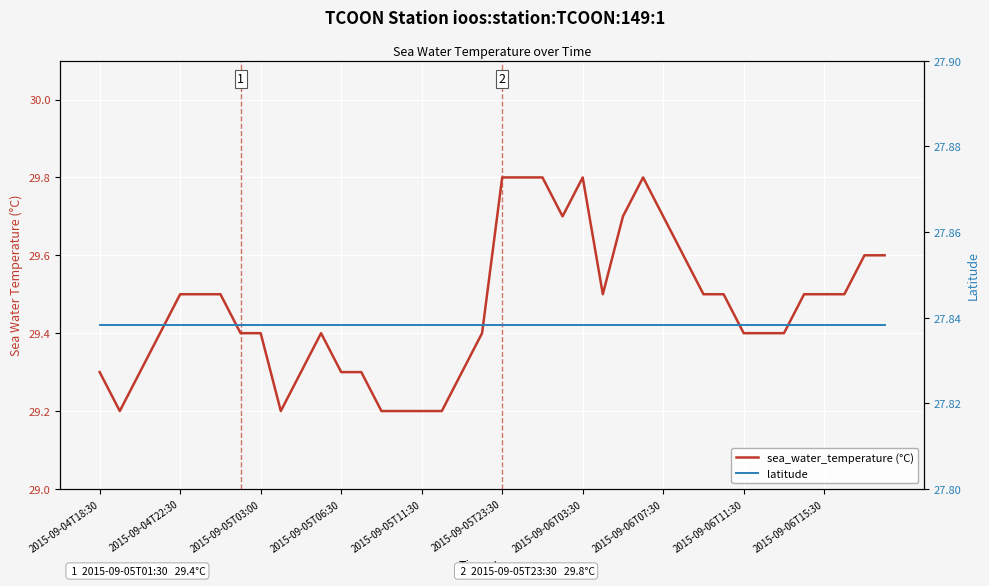

Rank the categories by latitude value from highest to lowest.

2015-09-04T18:30, 2015-09-04T22:30, 2015-09-05T03:00, 2015-09-05T06:30, 2015-09-05T11:30, 2015-09-05T23:30, 2015-09-06T03:30, 2015-09-06T07:30, 2015-09-06T11:30, 2015-09-06T15:30, 10, 11, 12, 13, 14, 15, 16, 17, 18, 19, 20, 21, 22, 23, 24, 25, 26, 27, 28, 29, 30, 31, 32, 33, 34, 35, 36, 37, 38, 39